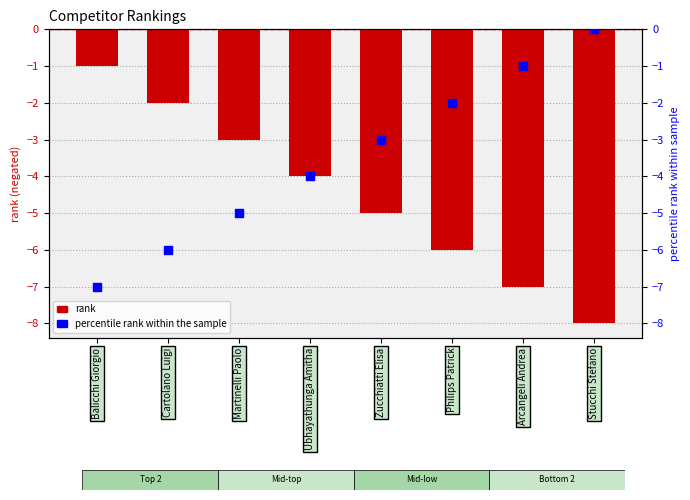

Which series has the widest spread of Y values?

rank (negative)